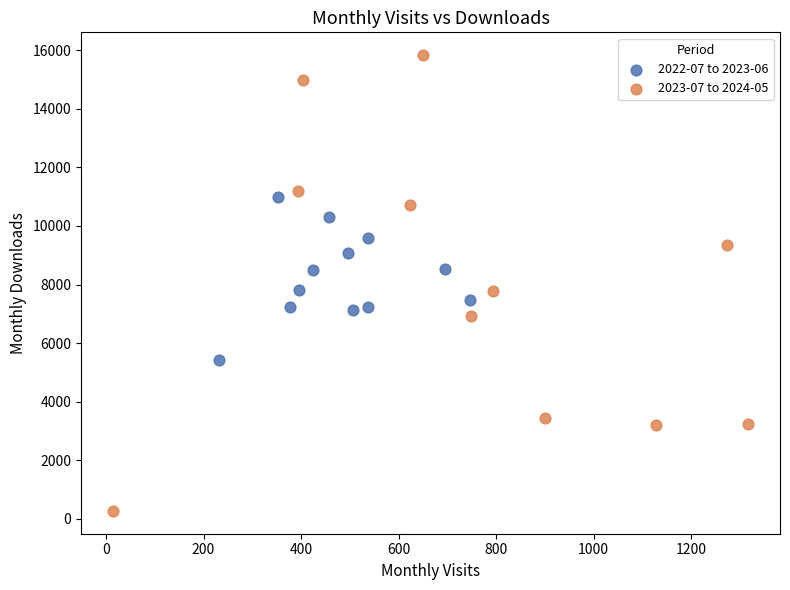

Which series reaches the maximum Y coordinate?

2023-07 to 2024-05